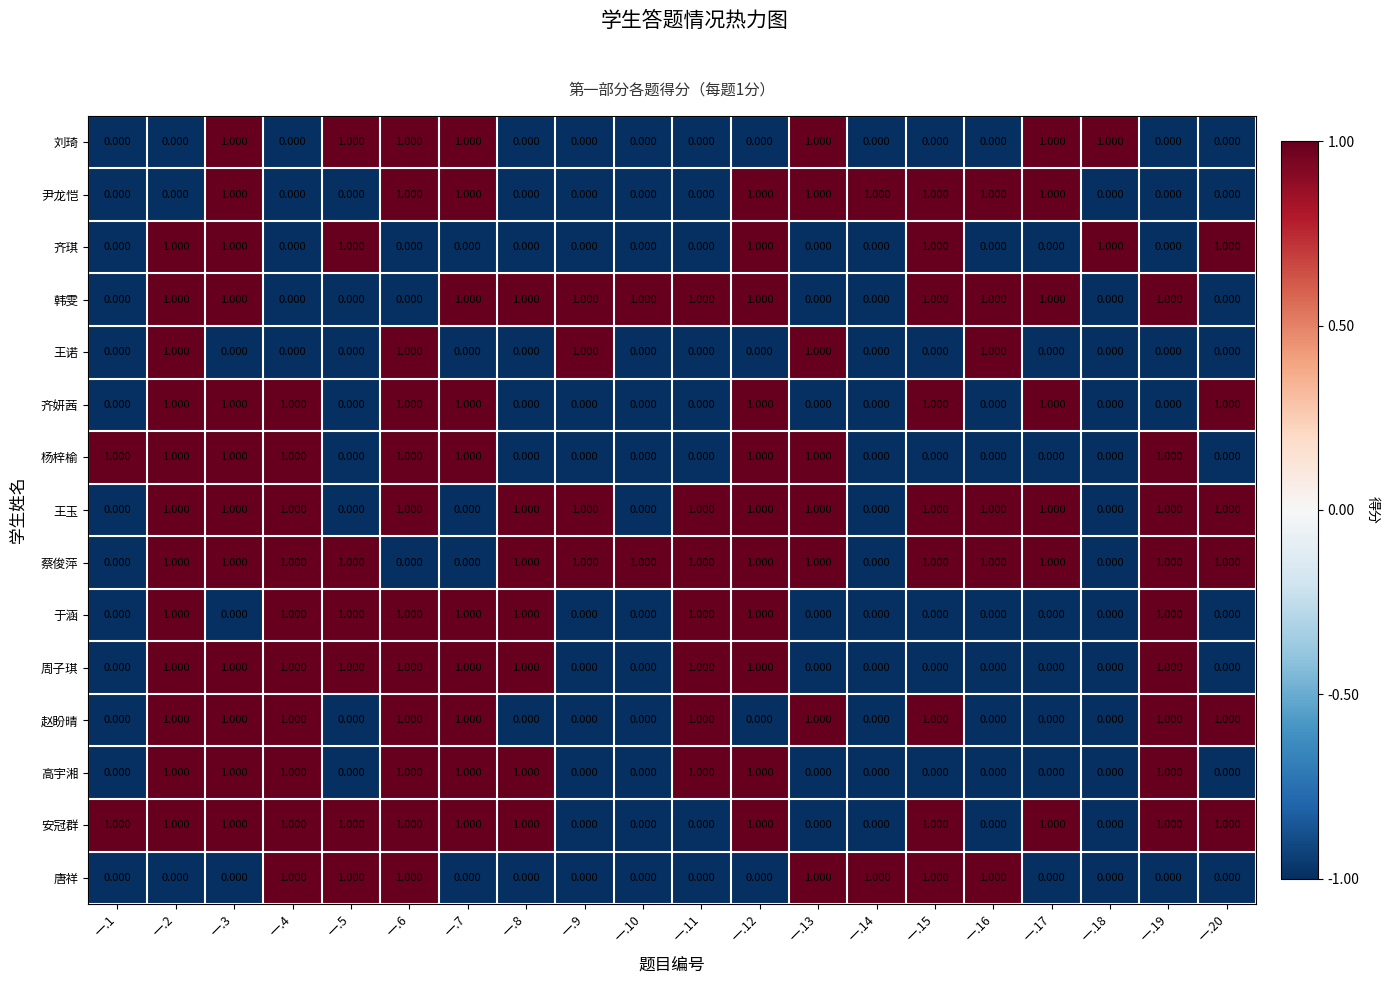

What is the spread (max minus min) of values at 一.20?

1